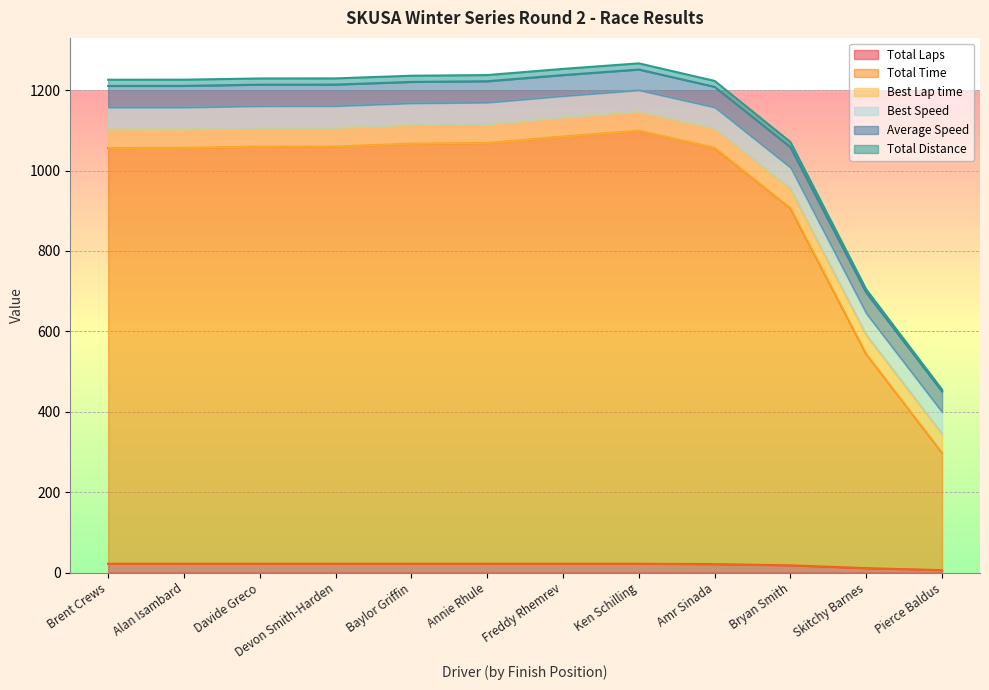

Where is Total Distance nearest to the value 860?

Skitchy Barnes